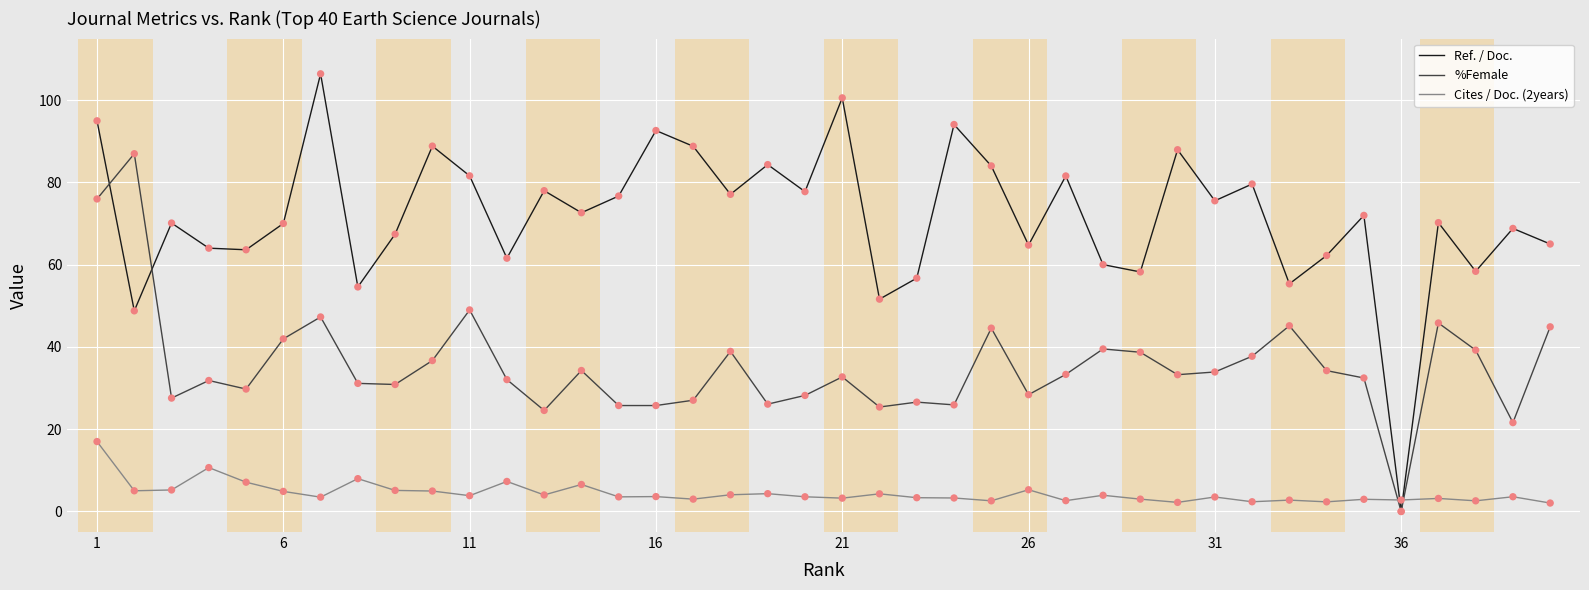

At how many categories does at least one series exceed 12?

39